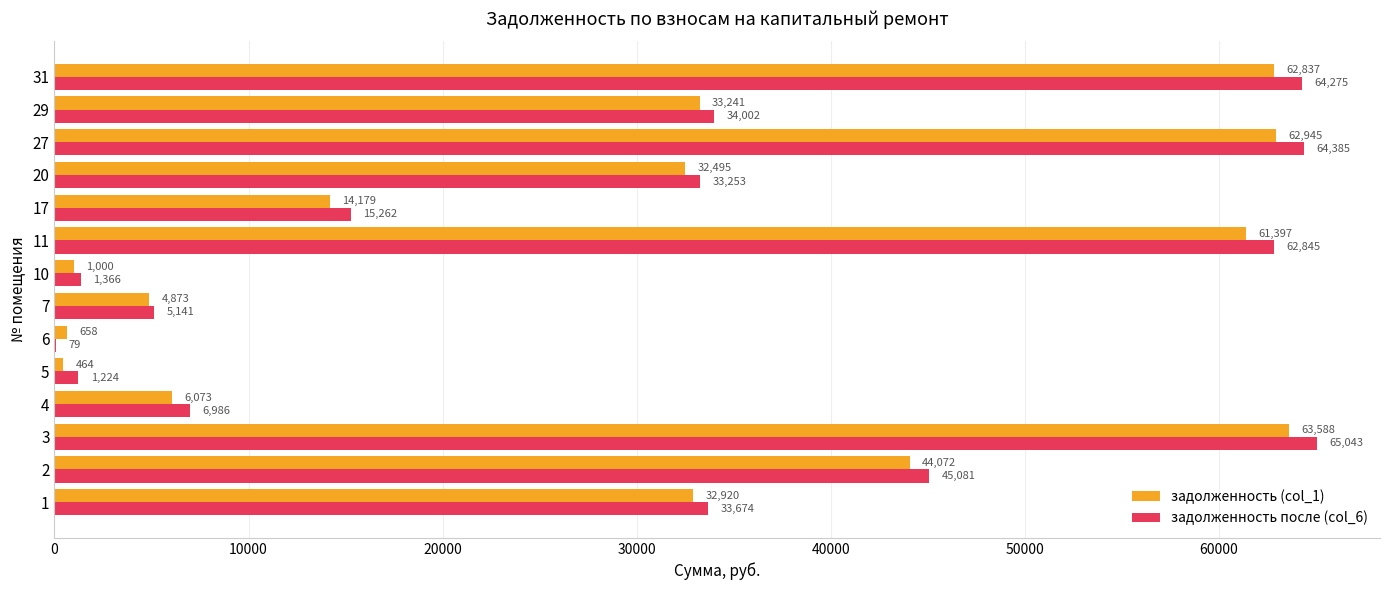

What is the average value of the задолженность (col_1) series?

30053.0